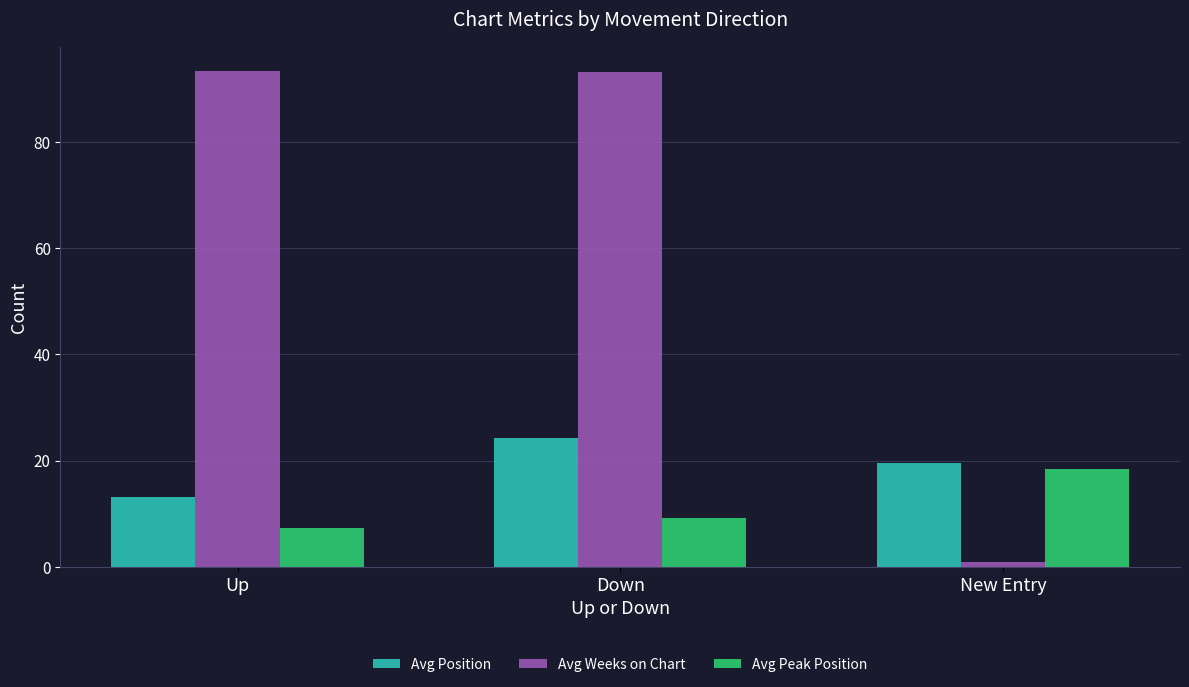

What is the total value across all series at Up?

113.9